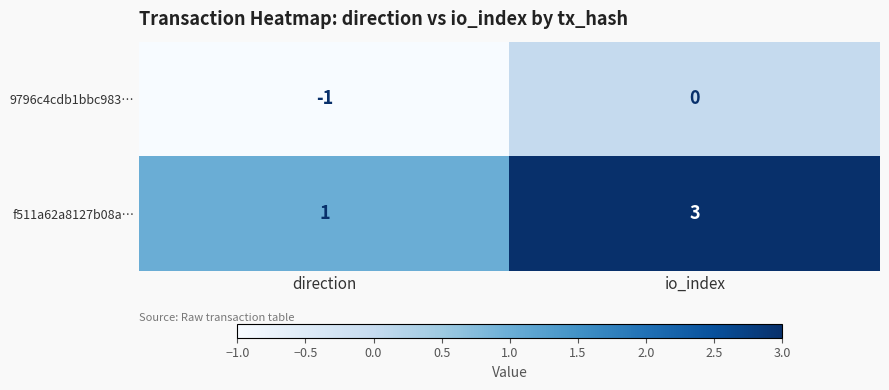

True or false: f511a62a8127b08a… has a value of 3 at io_index.

True